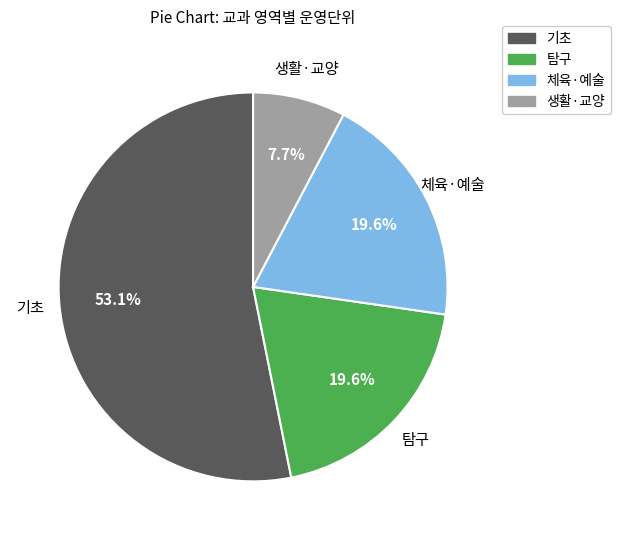

To the nearest percent, what percentage of the pie is 체육·예술?

20%